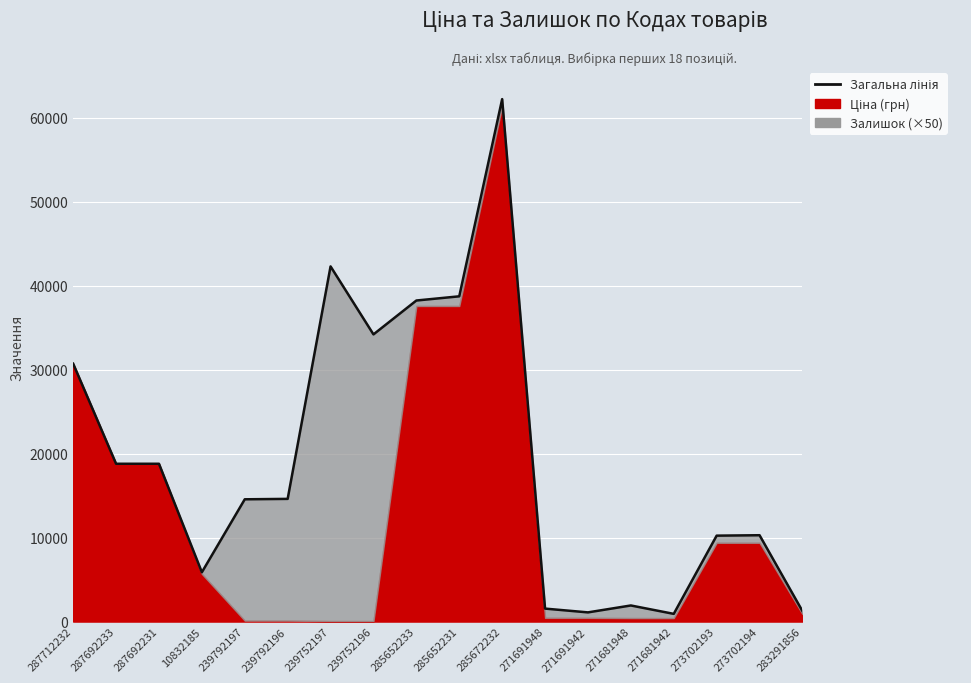

List the labels in order of value, smallest first.

271681942, 271691942, 283291856, 271691948, 271681948, 10832185, 273702193, 273702194, 239792197, 239792196, 287692233, 287692231, 287712232, 239752196, 285652233, 285652231, 239752197, 285672232